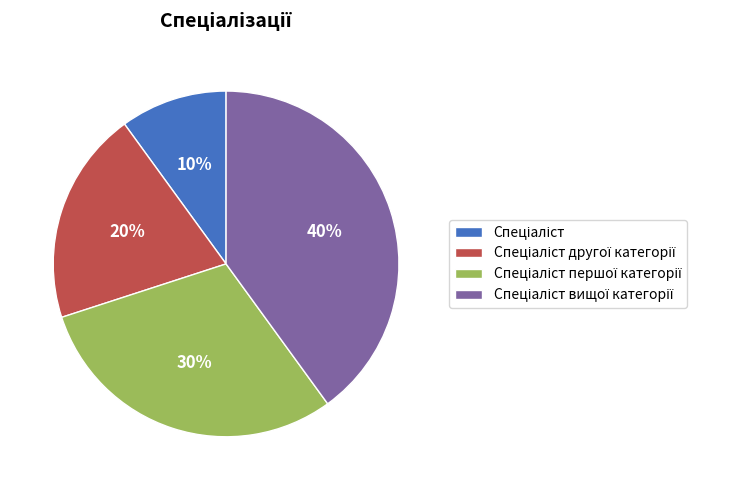

To the nearest percent, what is the difference between the largest and smallest slice percentages?

30%